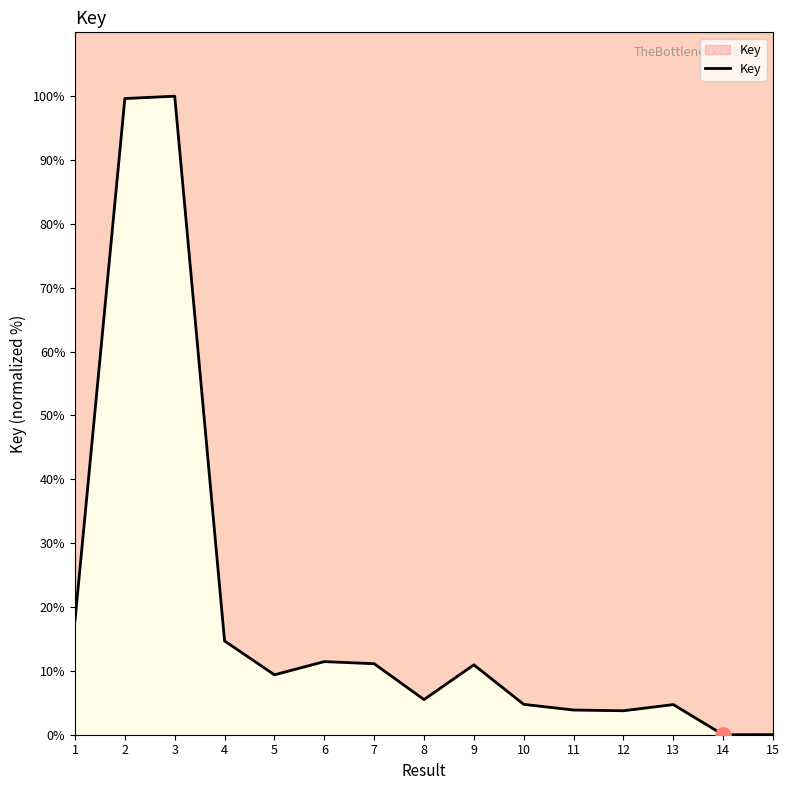

What is the ratio of the value at 7 to the value at 4?

0.8